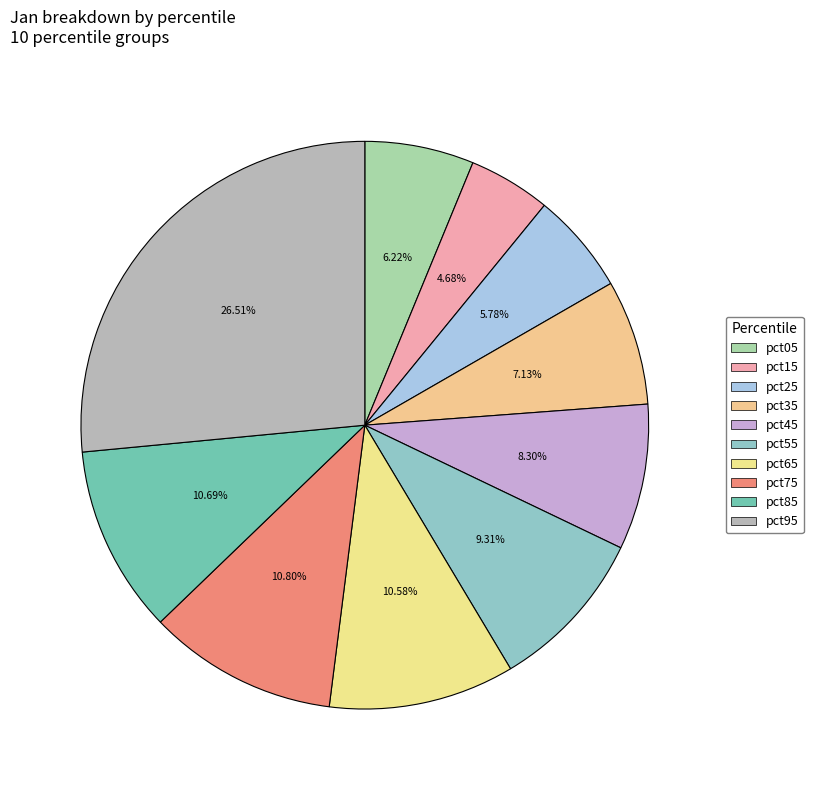

Combined, what portion of the pie is pct05 and pct65?

16.8%